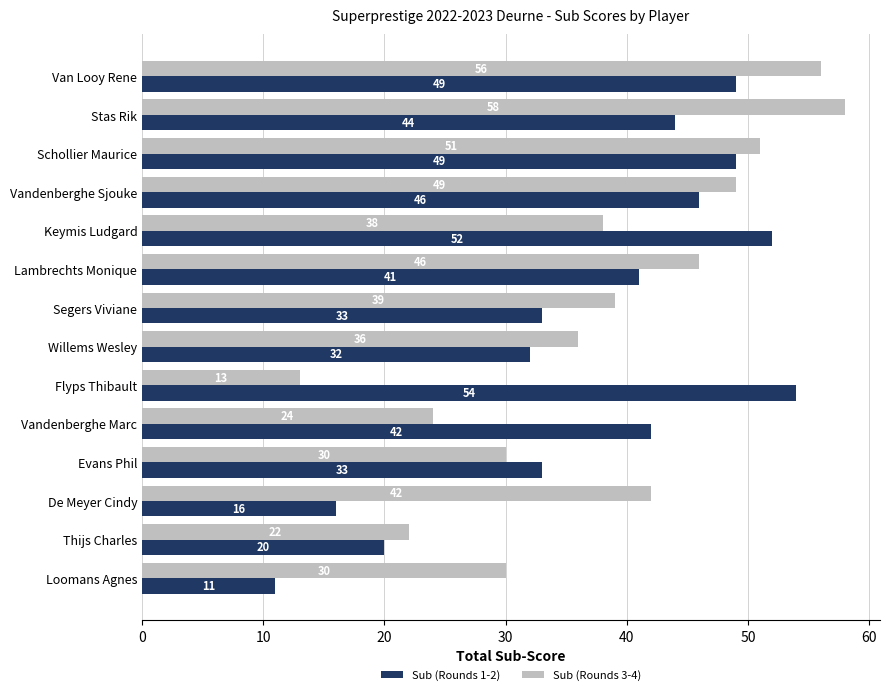

Is it true that Sub (Rounds 3-4) equals 39 at Segers Viviane?

True